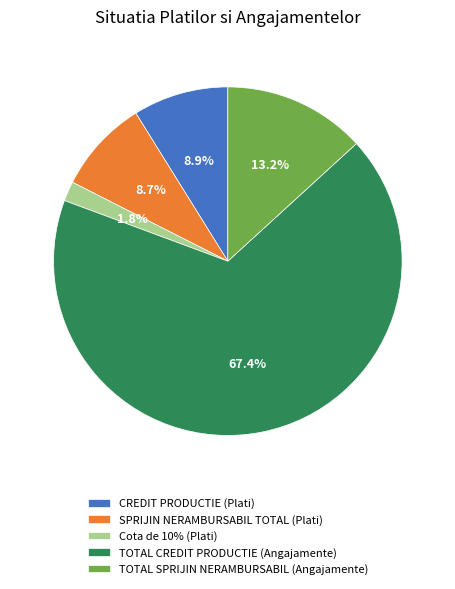

Is there a majority slice in this chart?

Yes